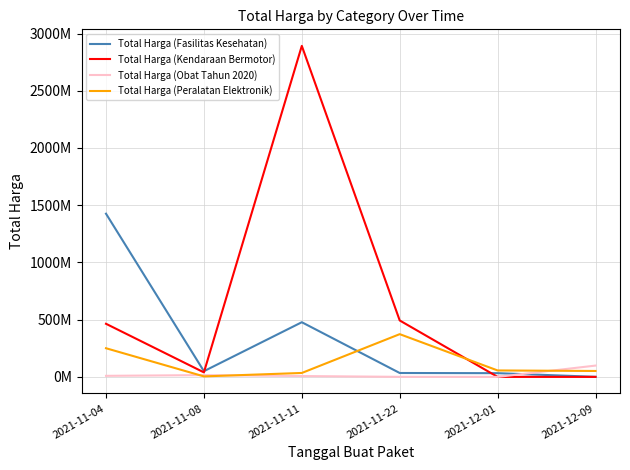

Which category has the highest value in the Total Harga (Kendaraan Bermotor) series?

2021-11-11